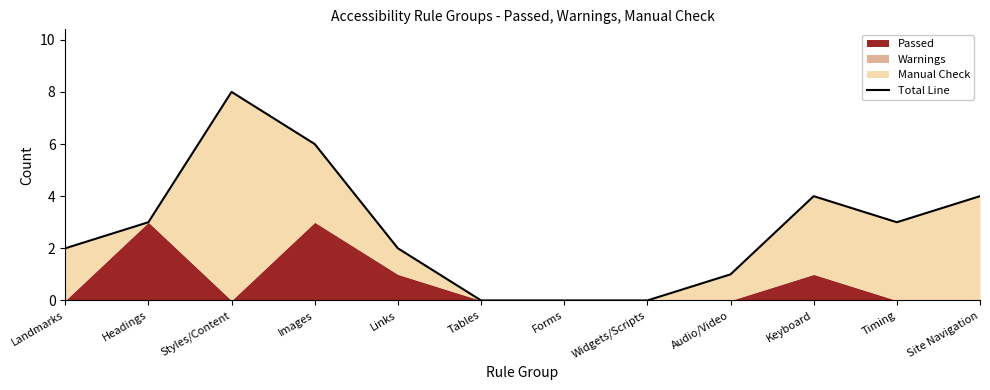

What is the difference between the maximum and minimum values?

8